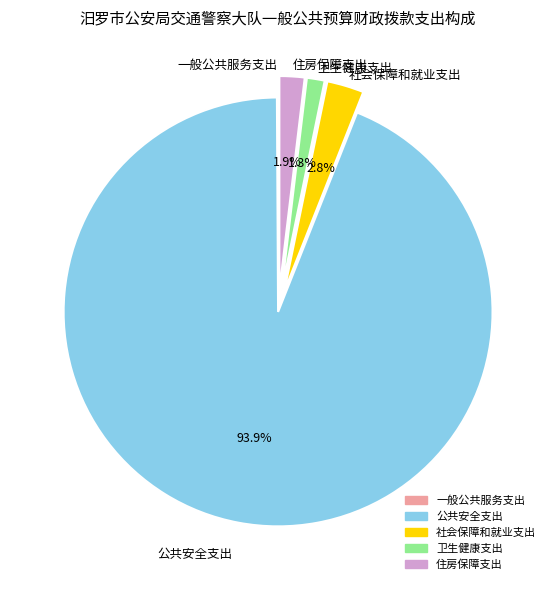

What is the largest slice in the pie chart?

公共安全支出